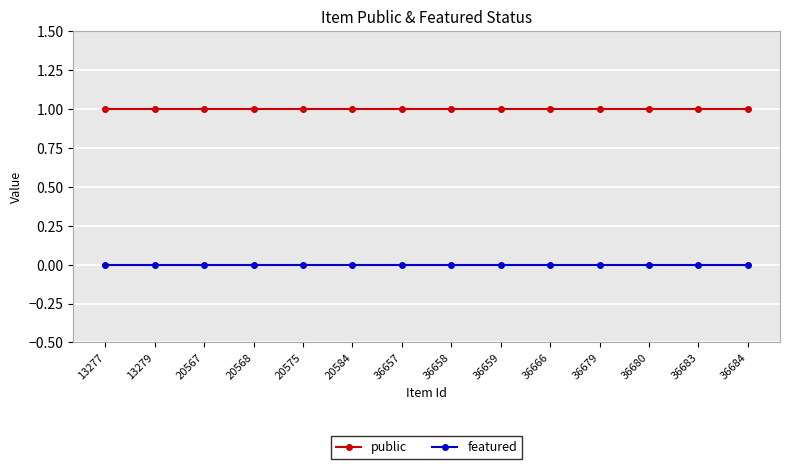

Is the value of featured at 36657 greater than the value of public at 36683?

No